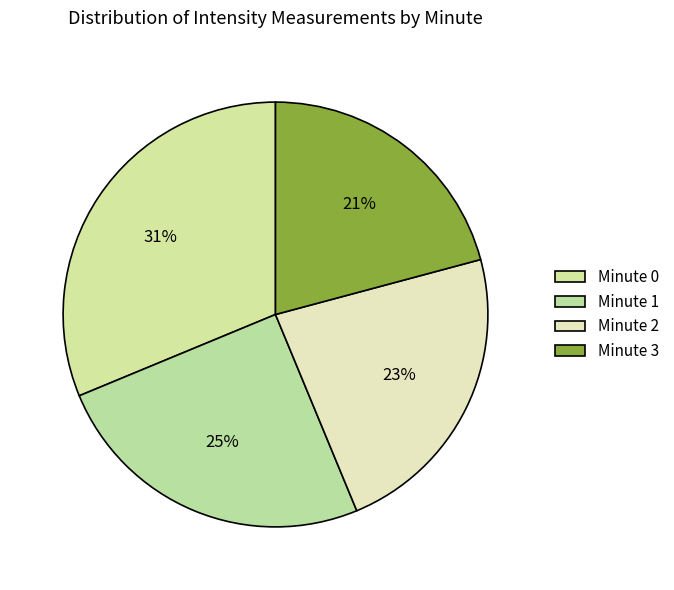

Combined, do Minute 2 and Minute 1 account for over 50%?

No